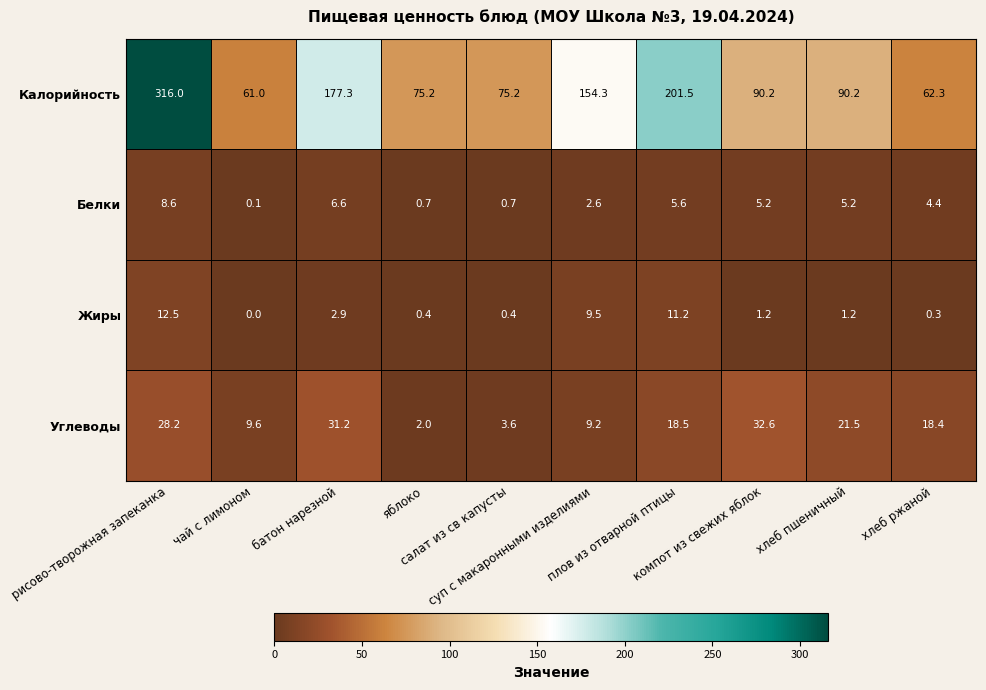

What is the difference between the maximum and second lowest values in the Жиры series?

12.2